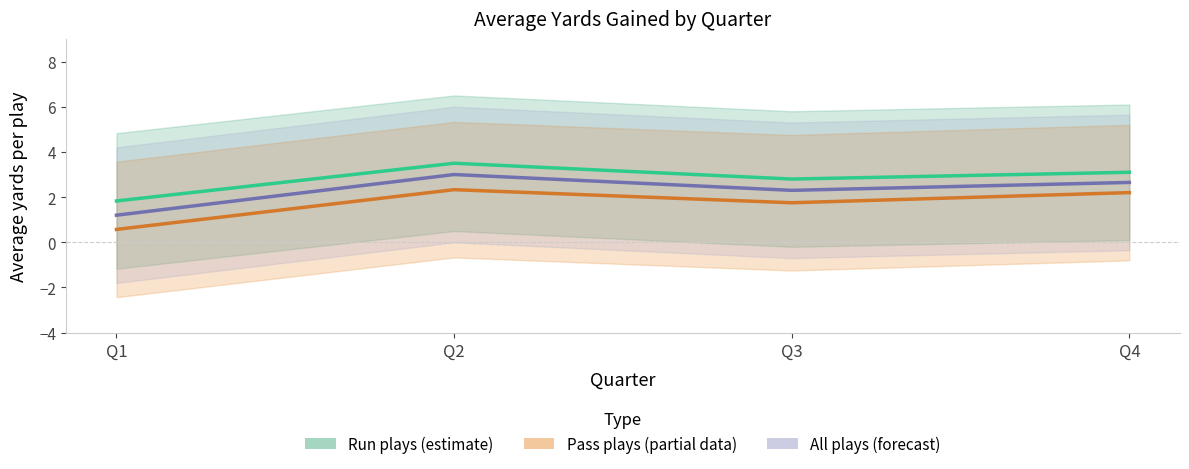

The All plays (forecast) series shows 1.2 at Q1. True or false?

True